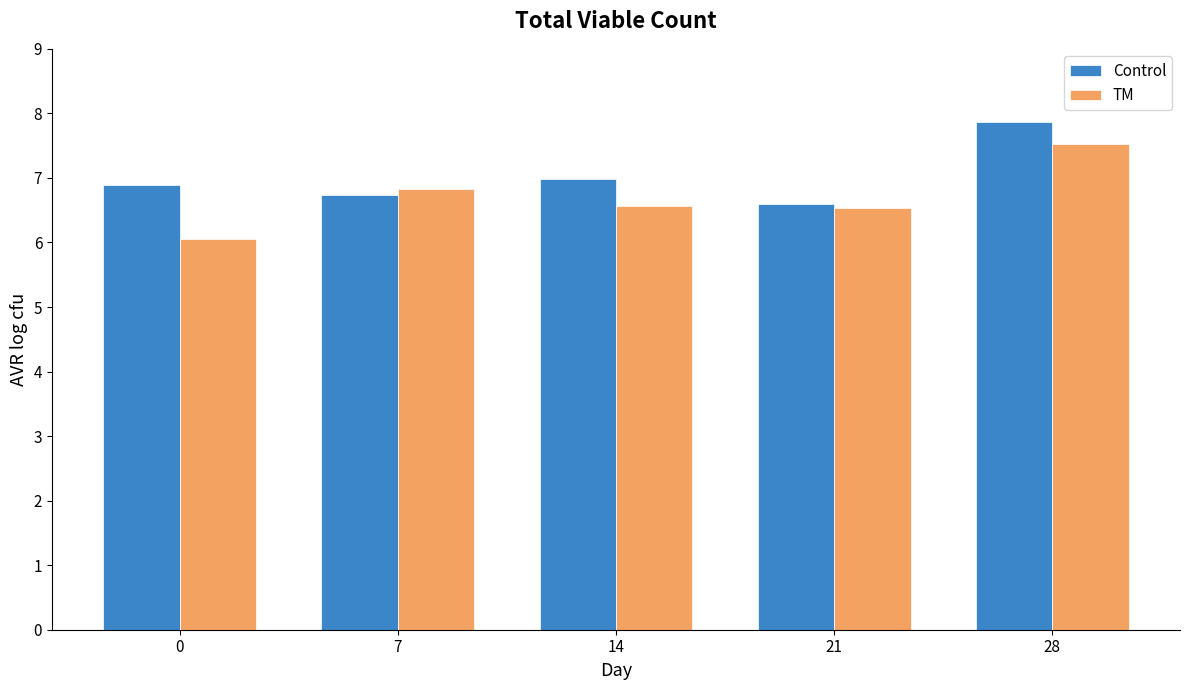

Which category has the highest value in the Control series?

28